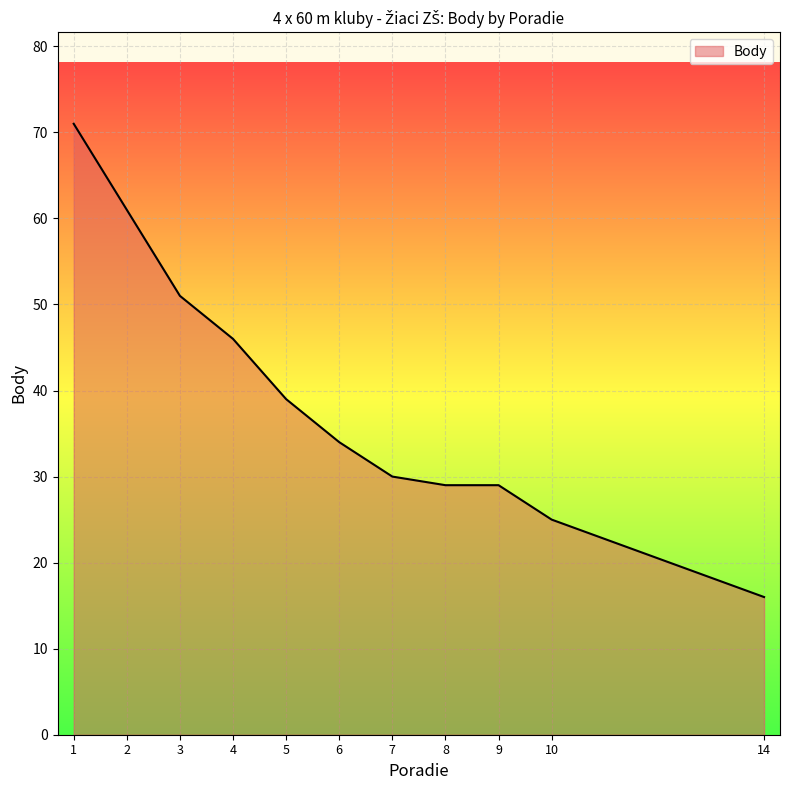

The chart shows a value of 51 at 3. True or false?

True